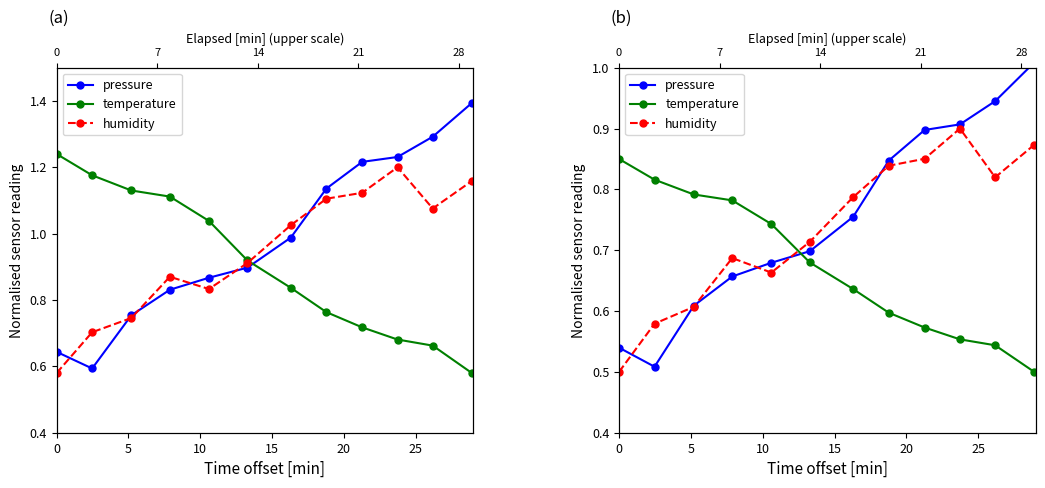

True or false: pressure has more than 0 points higher than both neighbors.

False